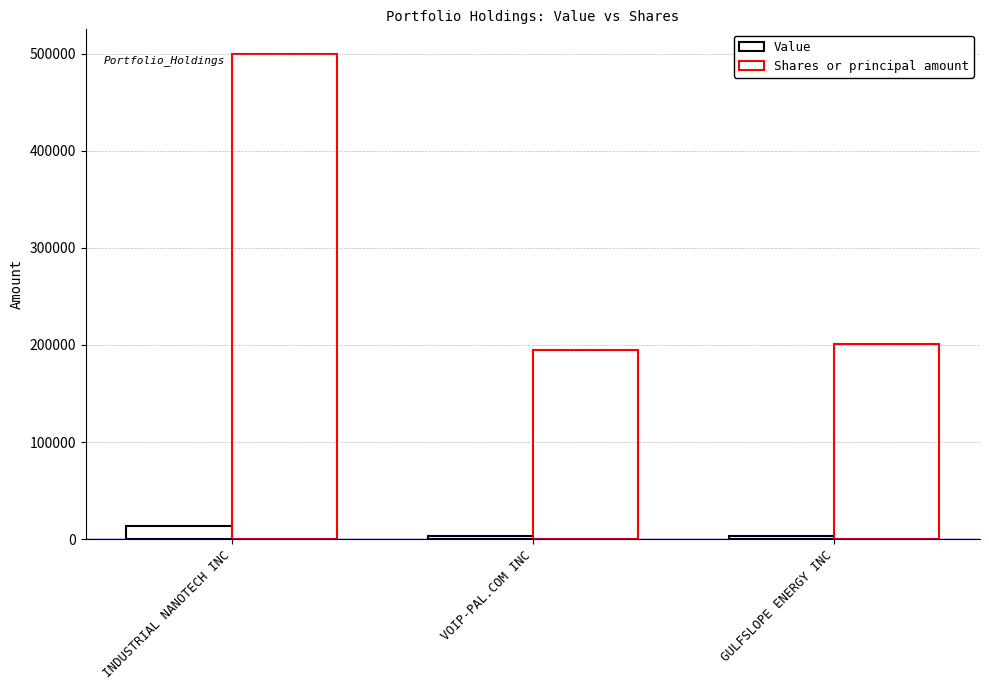

How many Value values are between 3000 and 14000?

3